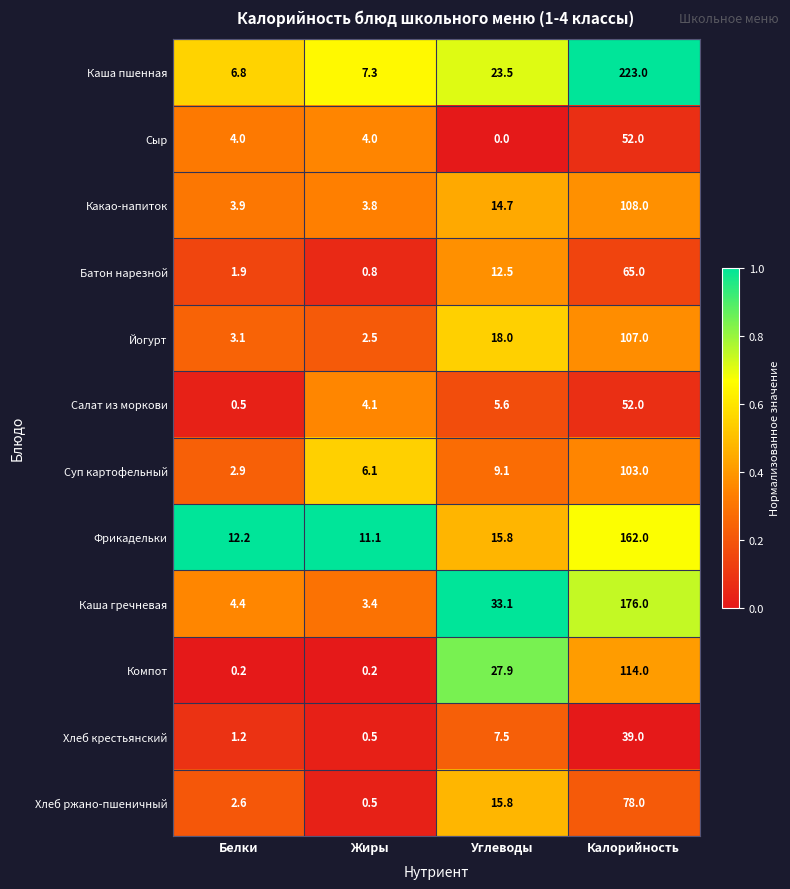

What is the average value of the Хлеб ржано-пшеничный series?

24.2